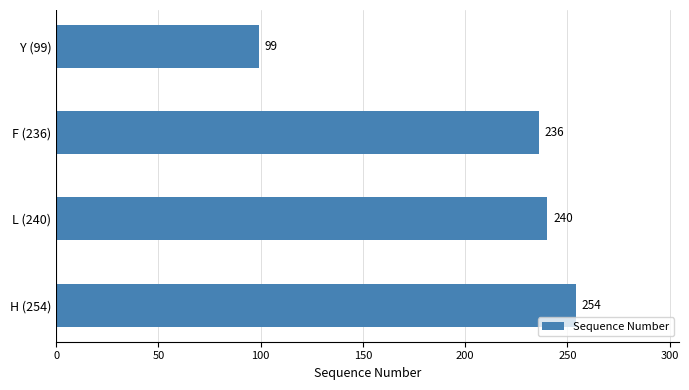

What is the average value?

207